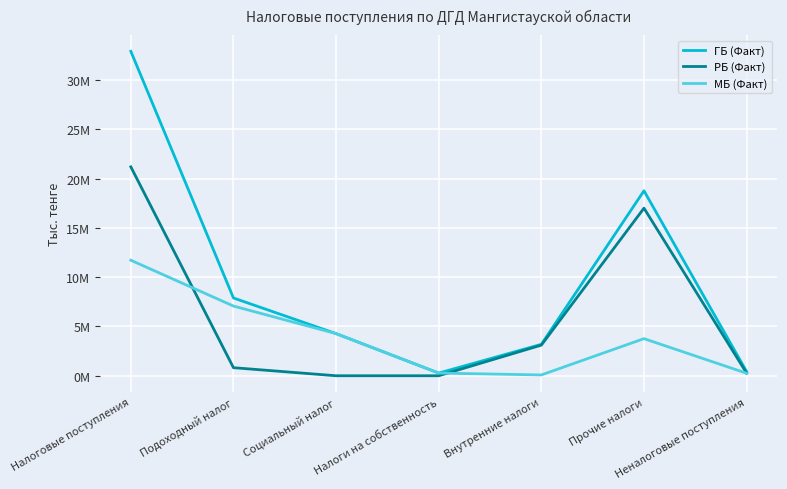

At which label is МБ (Факт) closest to 5898087?

Подоходный налог